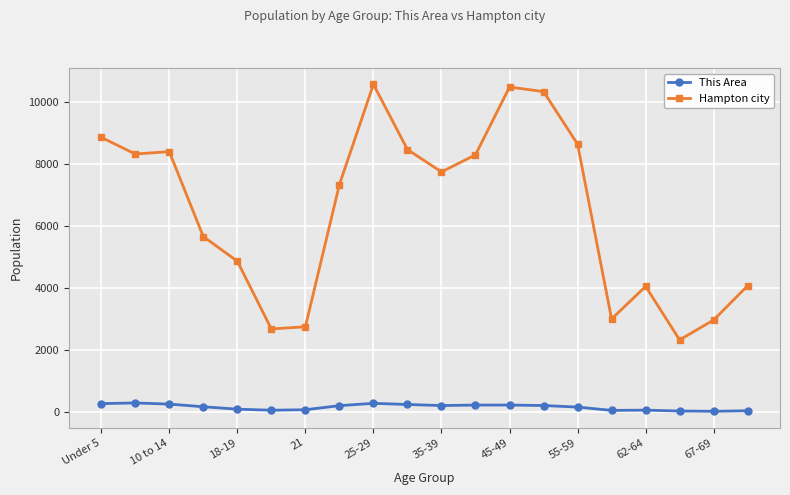

At how many categories does at least one series exceed 1521?

20